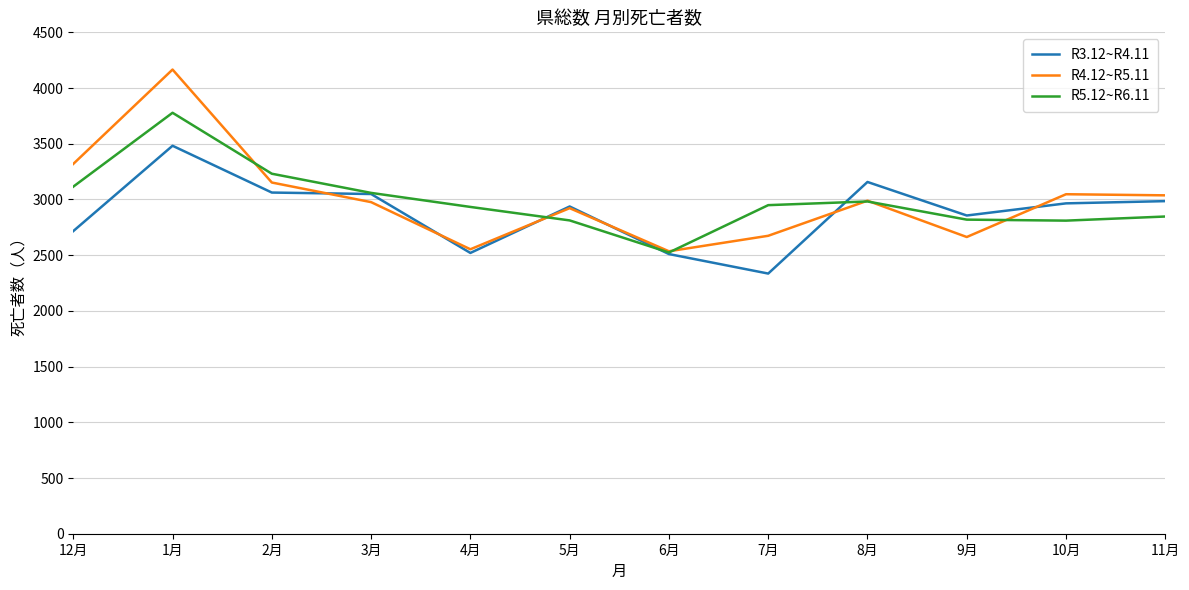

What value does the R5.12~R6.11 series have at 8月?

2982